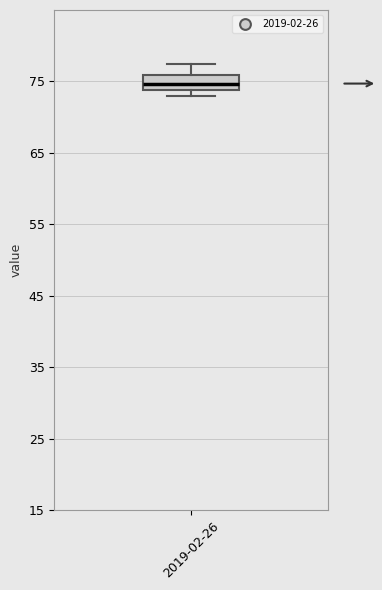

Transcribe this box plot: give where the median line is, the range the box spans, and where the two whiskers end, as read against the y-axis. The values are not printed on the chart, so give them approximately, as read against the axis.

median 75, box 74 to 76, whiskers 73 to 77